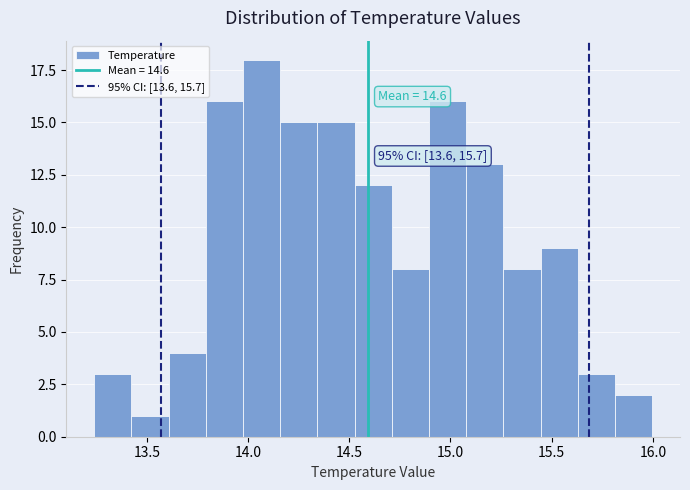

Read against the x-axis, roughly where is the centre of the tallest bar?

14.05